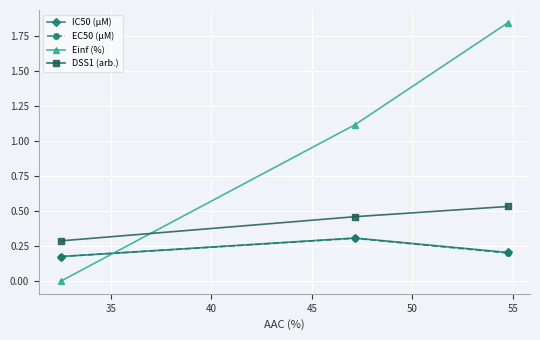

Which series has the largest range (max minus min)?

Einf (%)